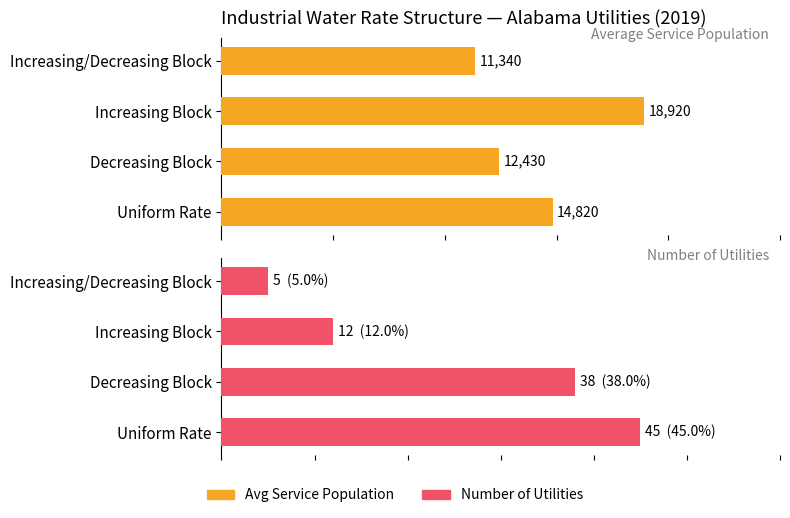

True or false: Avg Service Population has a value of 3396 at Uniform Rate.

False